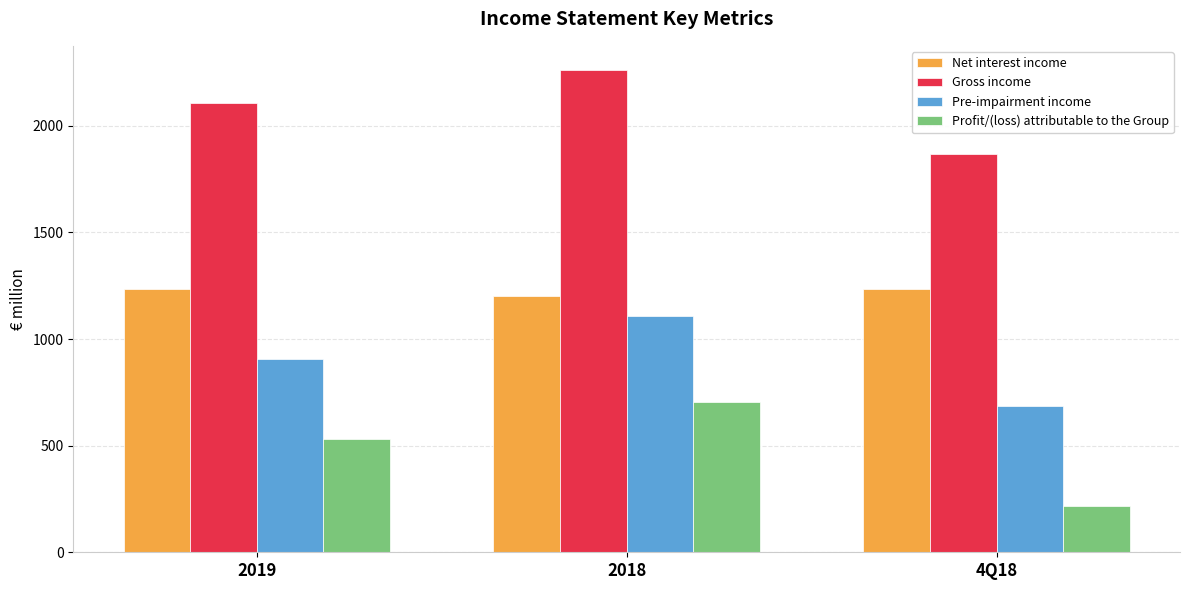

The Gross income series shows 2262 at 2018. True or false?

True